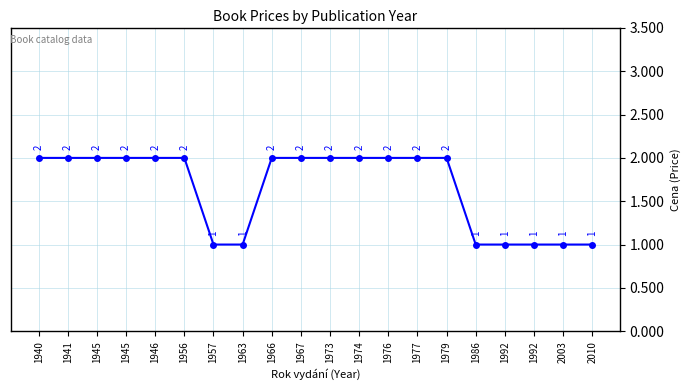

Reading left to right, extract all data points from this chart.

1940=2	1941=2	1945=2	1945=2	1946=2	1956=2	1957=1	1963=1	1966=2	1967=2	1973=2	1974=2	1976=2	1977=2	1979=2	1986=1	1992=1	1992=1	2003=1	2010=1